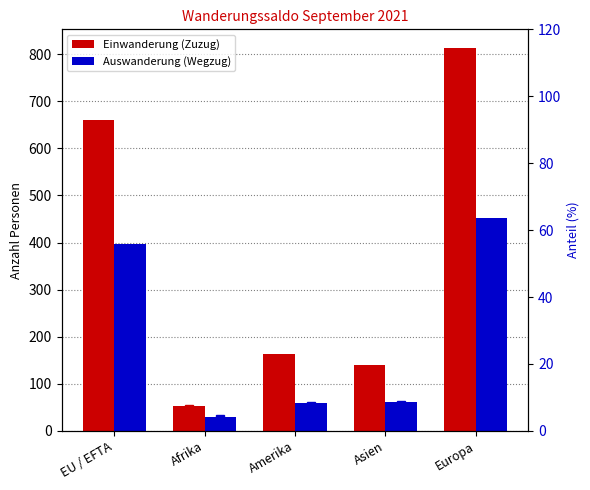

Are the bars grouped side by side (vs. stacked)?

Yes